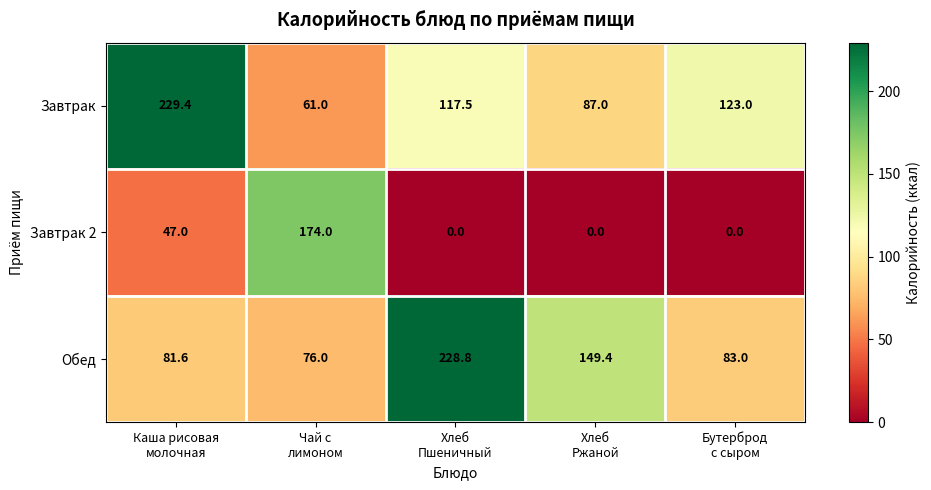

What is the difference between the maximum and minimum values in the Завтрак 2 series?

174.0